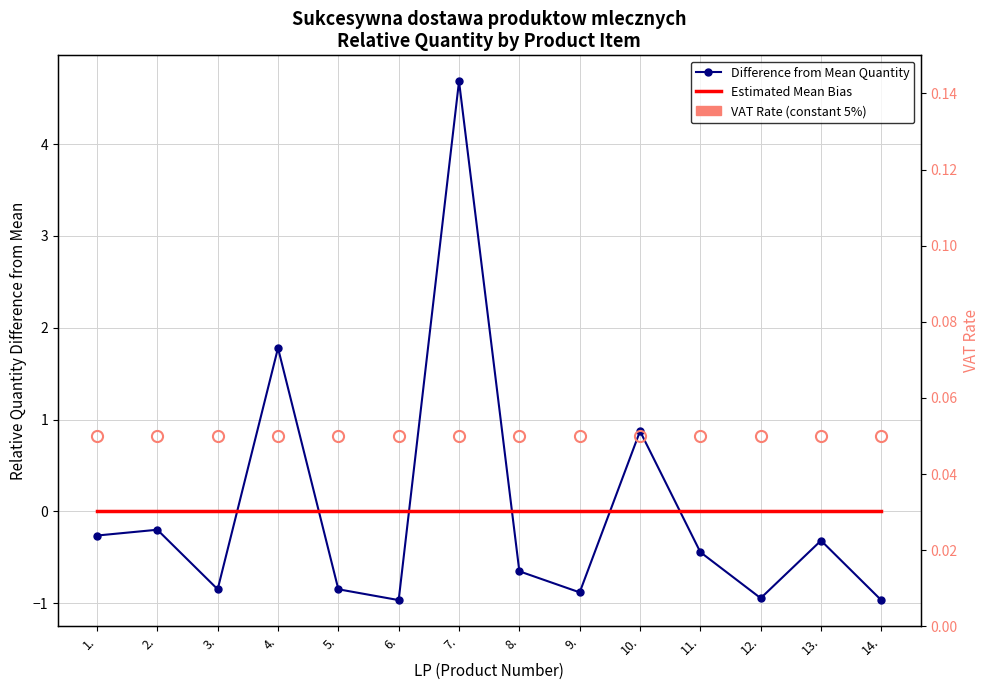

At which category is the sum across all series the highest?

7.